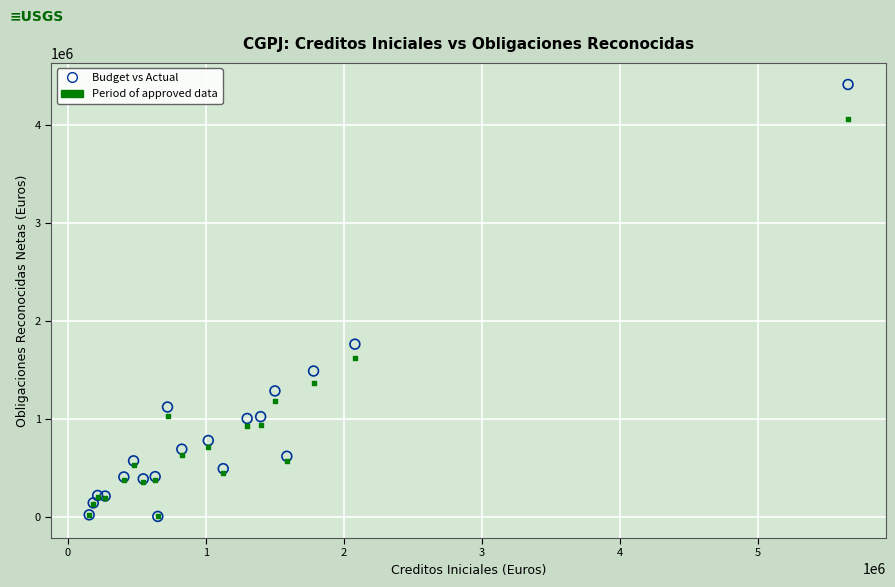

Across all series, what Y value is closest to 2210608?

1763585.7